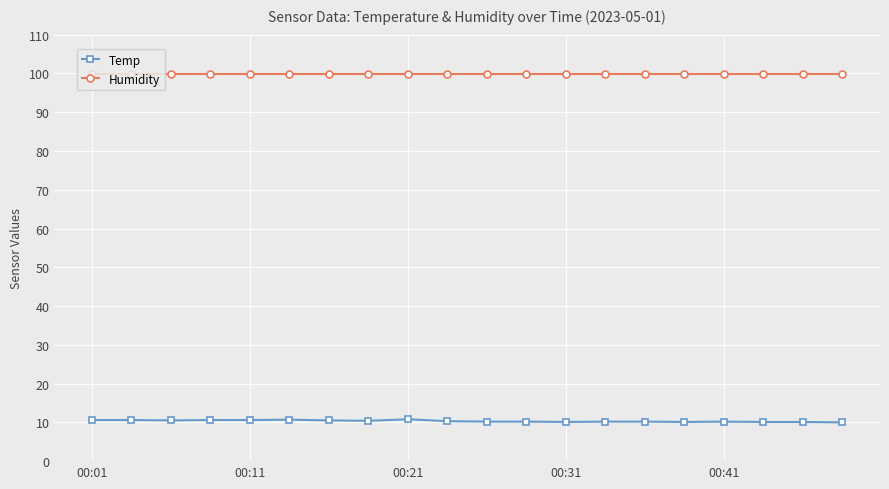

Rank the series by their average value, from highest to lowest.

Humidity, Temp